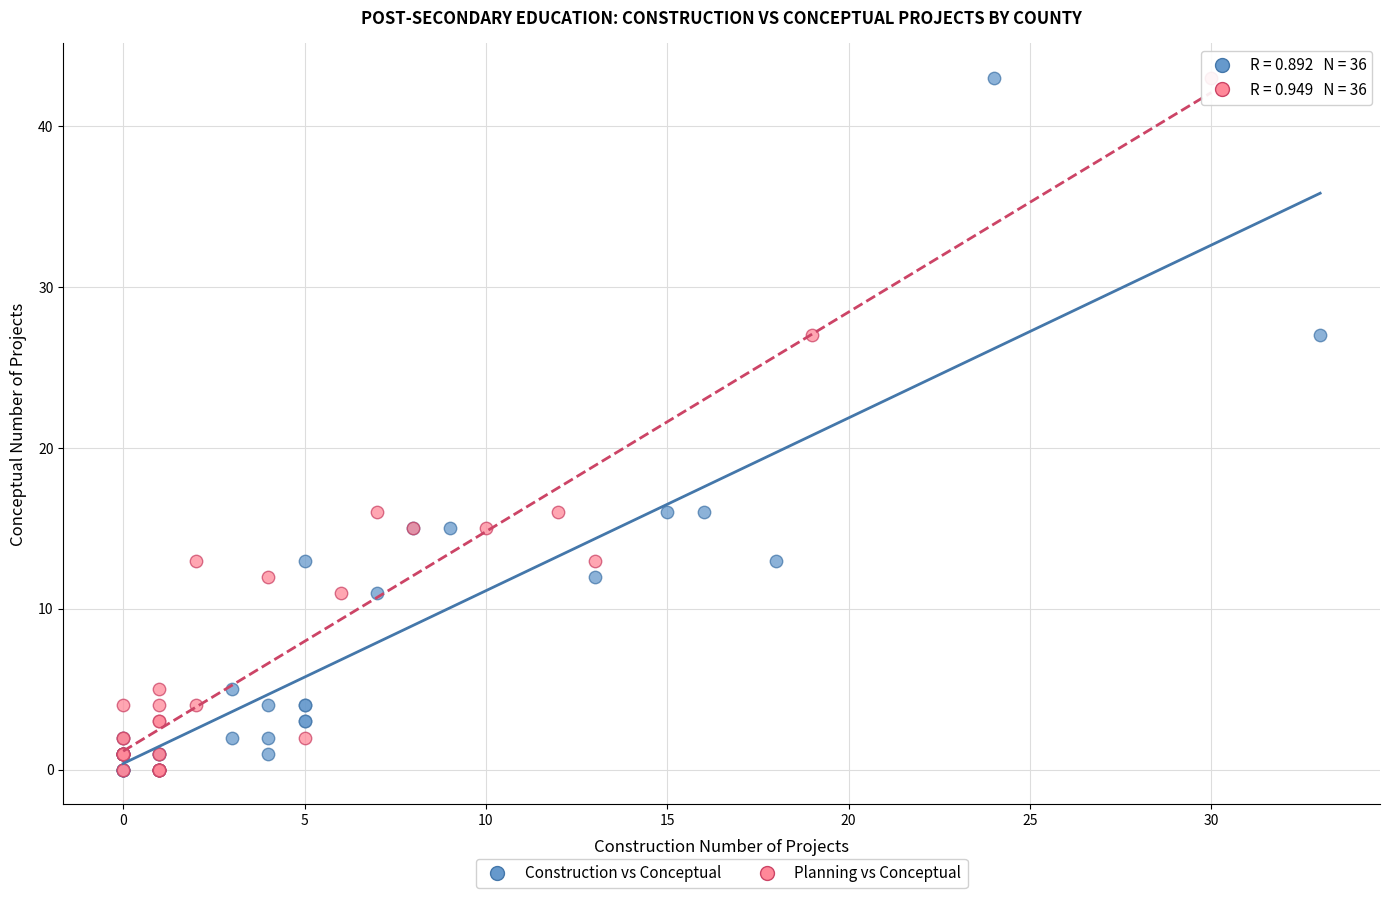

What are all the series names shown in the legend?

Construction vs Conceptual, Planning vs Conceptual